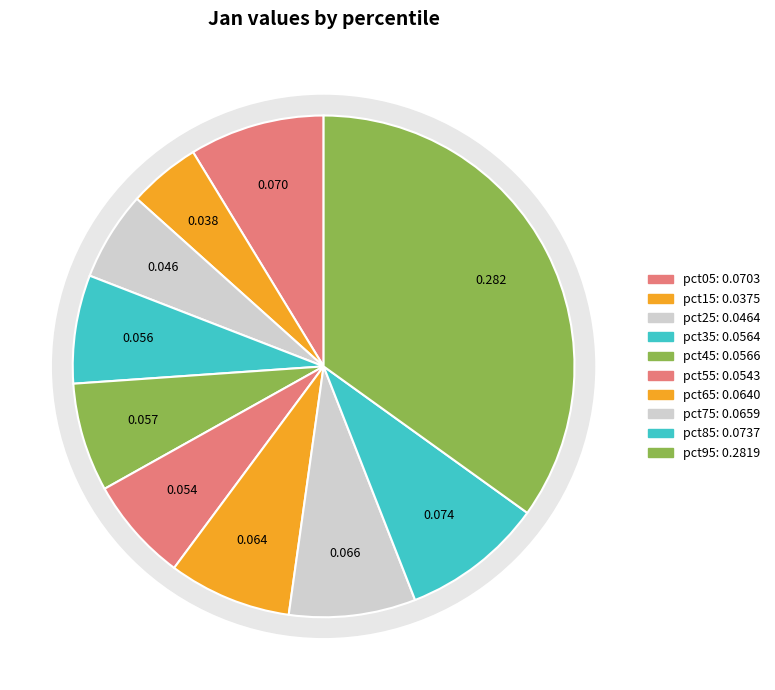

Between pct15 and pct55, which is larger?

pct55